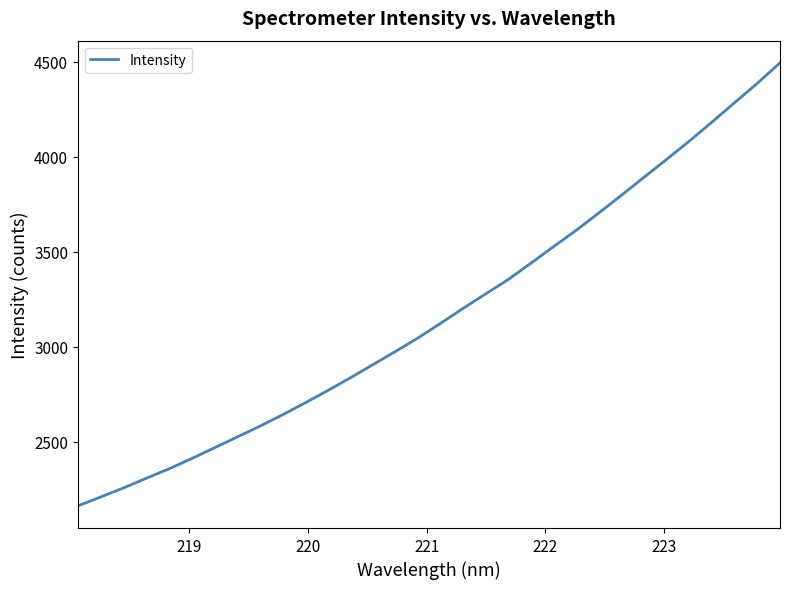

What is the difference between the maximum and minimum values?

2331.2